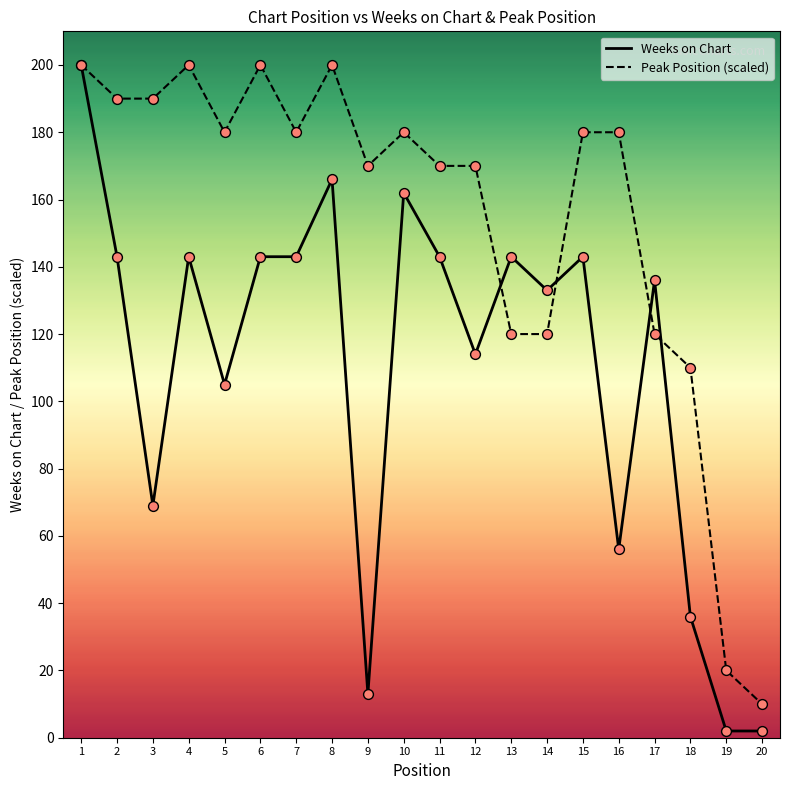

At how many categories does at least one series exceed 96?

18